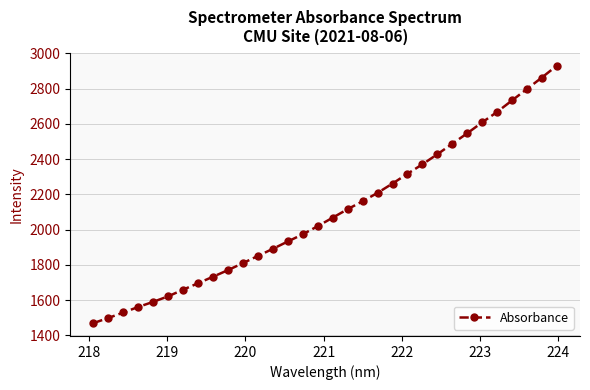

What is the value of the 15th point from the left?

1973.3